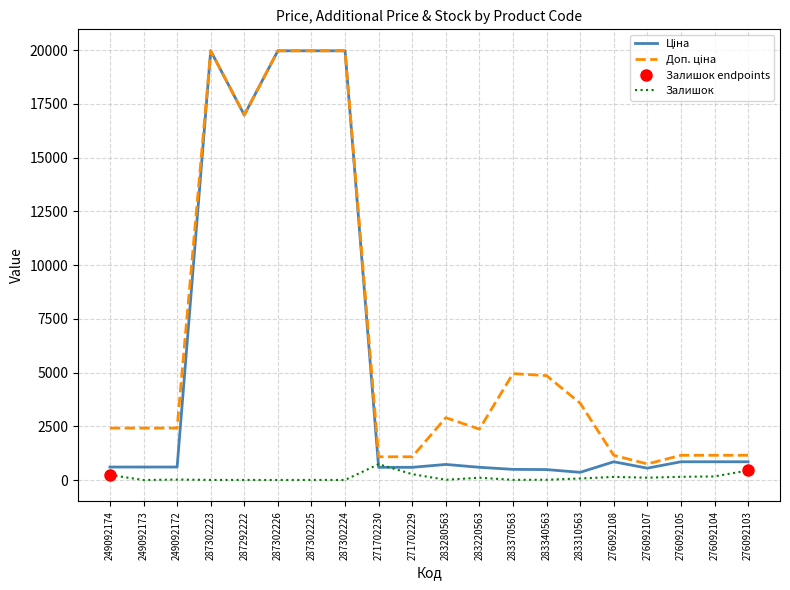

How many interior local valleys does the Залишок series have?

6